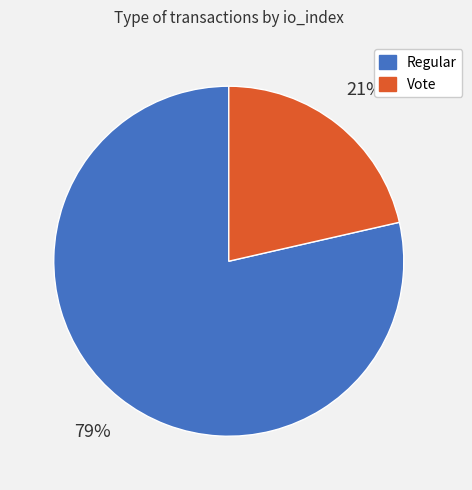

To the nearest percent, what is the average slice percentage?

50%